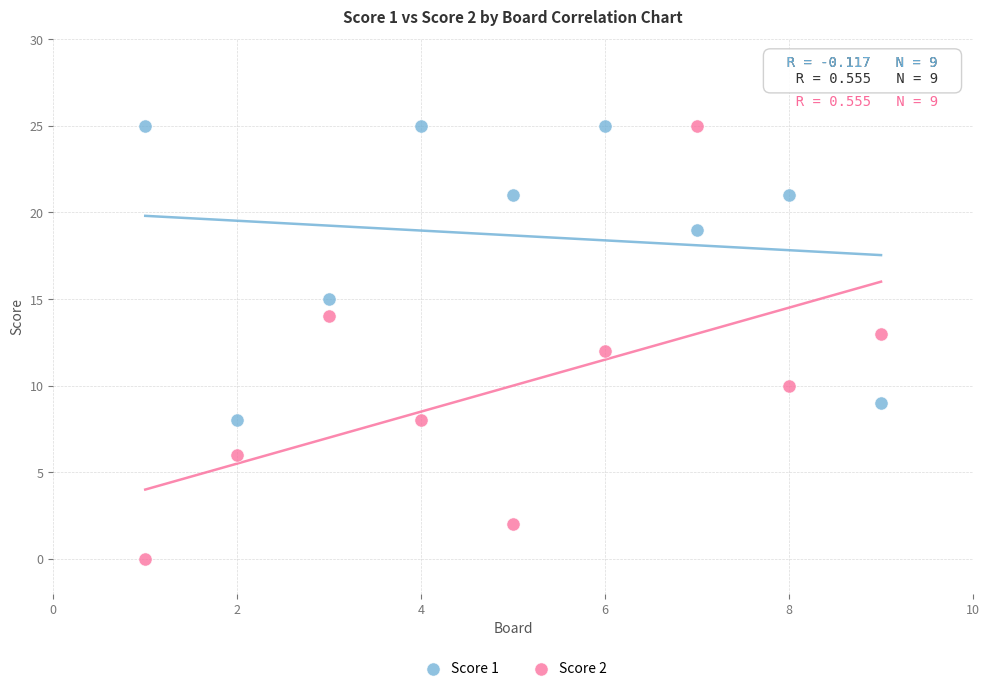

What is the X range (max minus min) for the scatter plot?

8